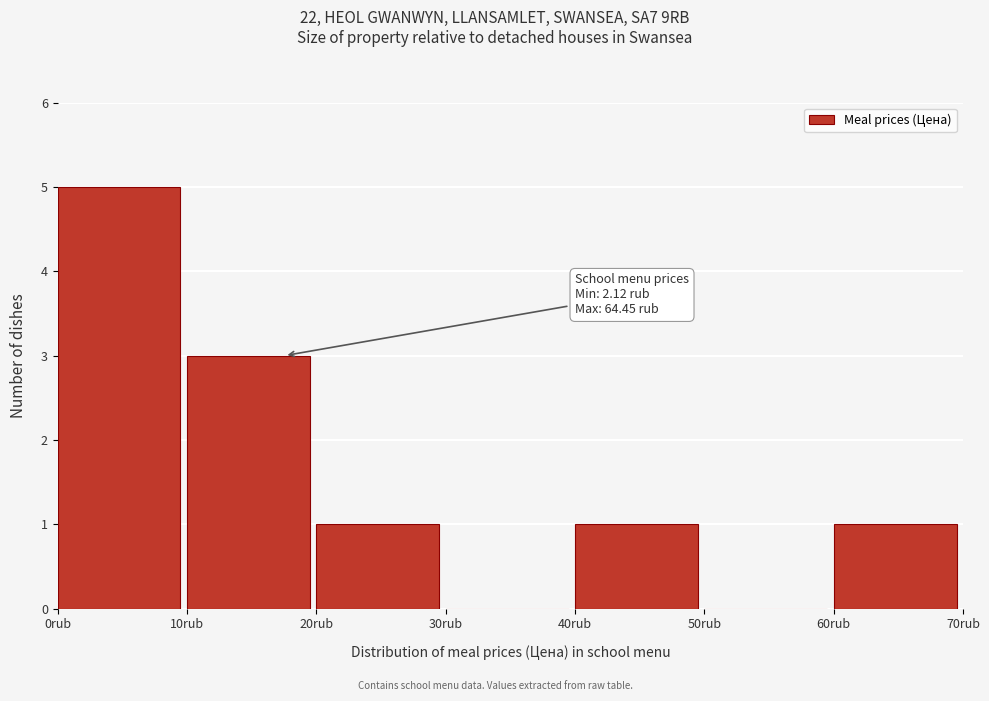

Which range on the x-axis has the tallest bar?

0 to 10